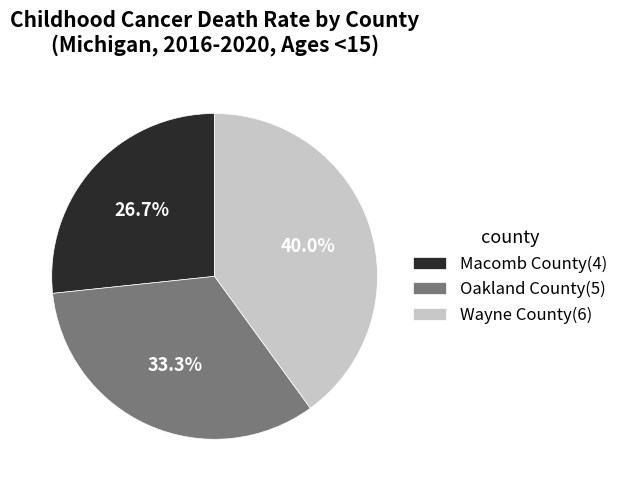

Which category has the smallest portion of the pie?

Macomb County